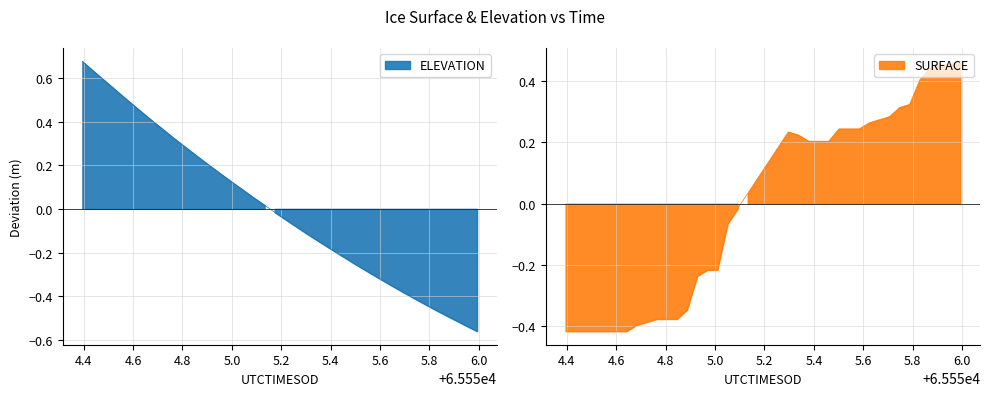

Reading right to left, what are all the values shown in this chart?

ELEVATION: -0.6	-0.5	-0.5	-0.5	-0.5	-0.4	-0.4	-0.4	-0.4	-0.3	-0.3	-0.3	-0.3	-0.2	-0.2	-0.2	-0.1	-0.1	-0.1	-0.0	-0.0	0.0	0.0	0.1	0.1	0.1	0.2	0.2	0.3	0.3	0.3	0.4	0.4	0.4	0.5	0.5	0.6	0.6	0.6	0.7
SURFACE: 0.5	0.5	0.5	0.4	0.4	0.3	0.3	0.3	0.3	0.3	0.2	0.2	0.2	0.2	0.2	0.2	0.2	0.2	0.2	0.1	0.1	0.0	-0.0	-0.1	-0.2	-0.2	-0.2	-0.3	-0.4	-0.4	-0.4	-0.4	-0.4	-0.4	-0.4	-0.4	-0.4	-0.4	-0.4	-0.4